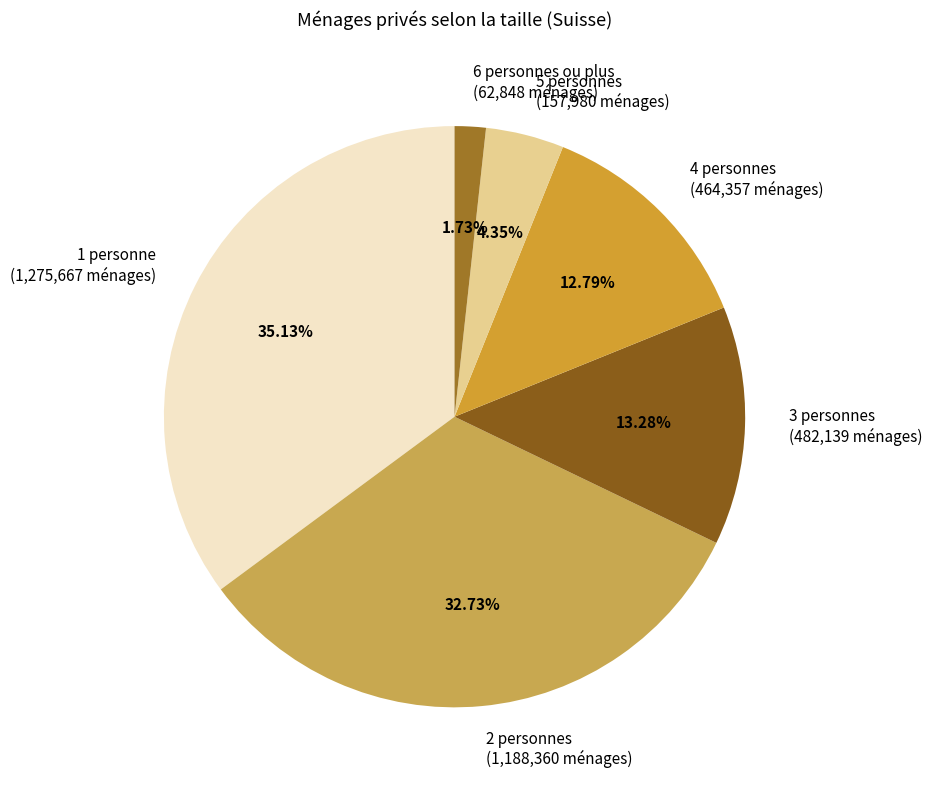

Does any single category account for the majority?

No